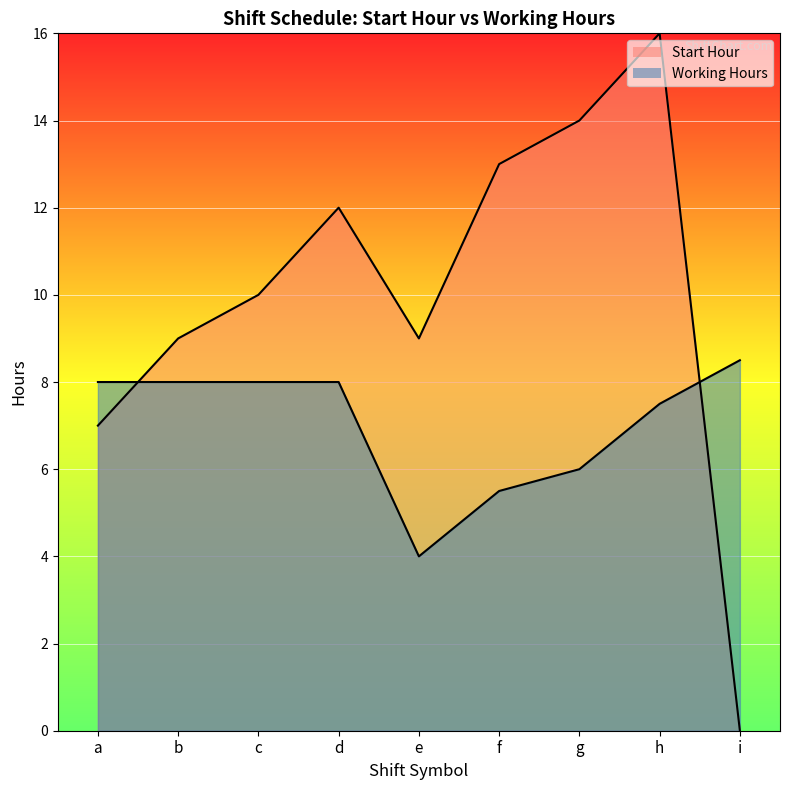

Which series has the widest spread of values?

Start Hour